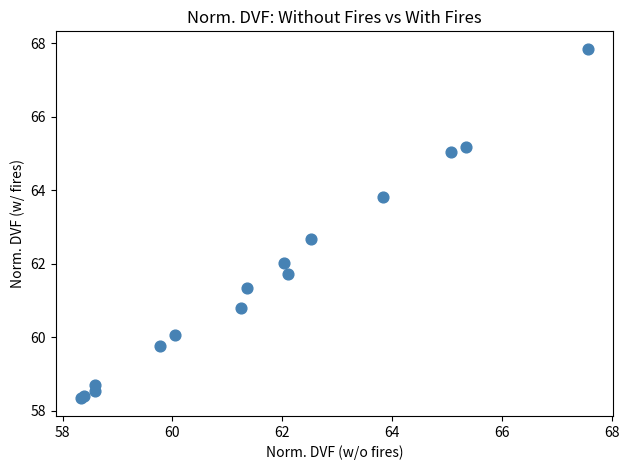

What Y value in the scatter plot is closest to 63?

62.7